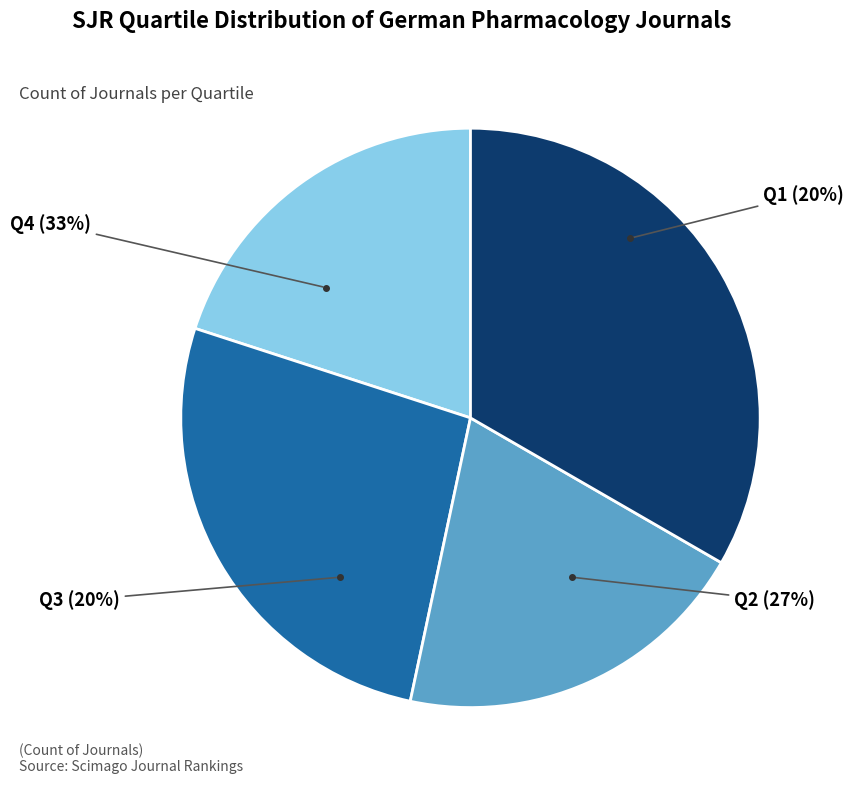

Do Q1 and Q2 together represent more than half of the pie?

No